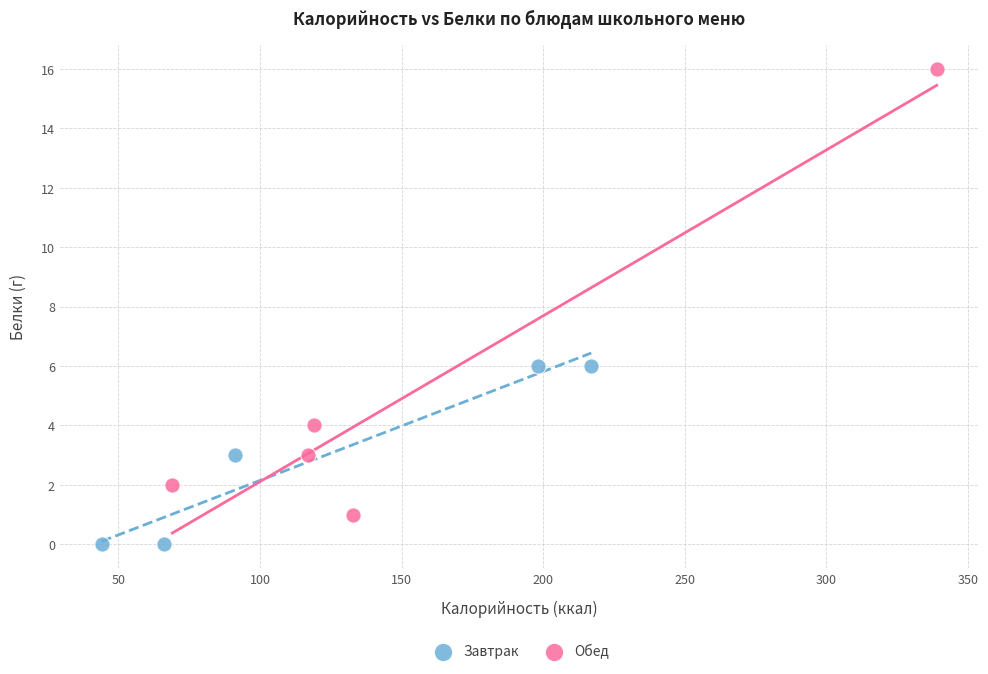

Which series contains the lowest Y value?

Завтрак